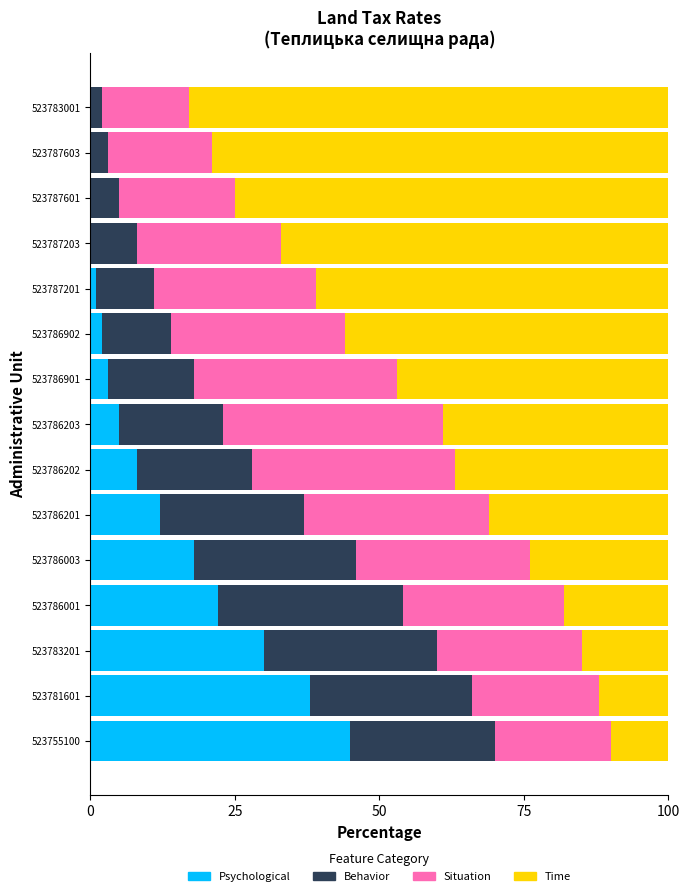

True or false: Psychological has a value of 3 at 523786901.

True